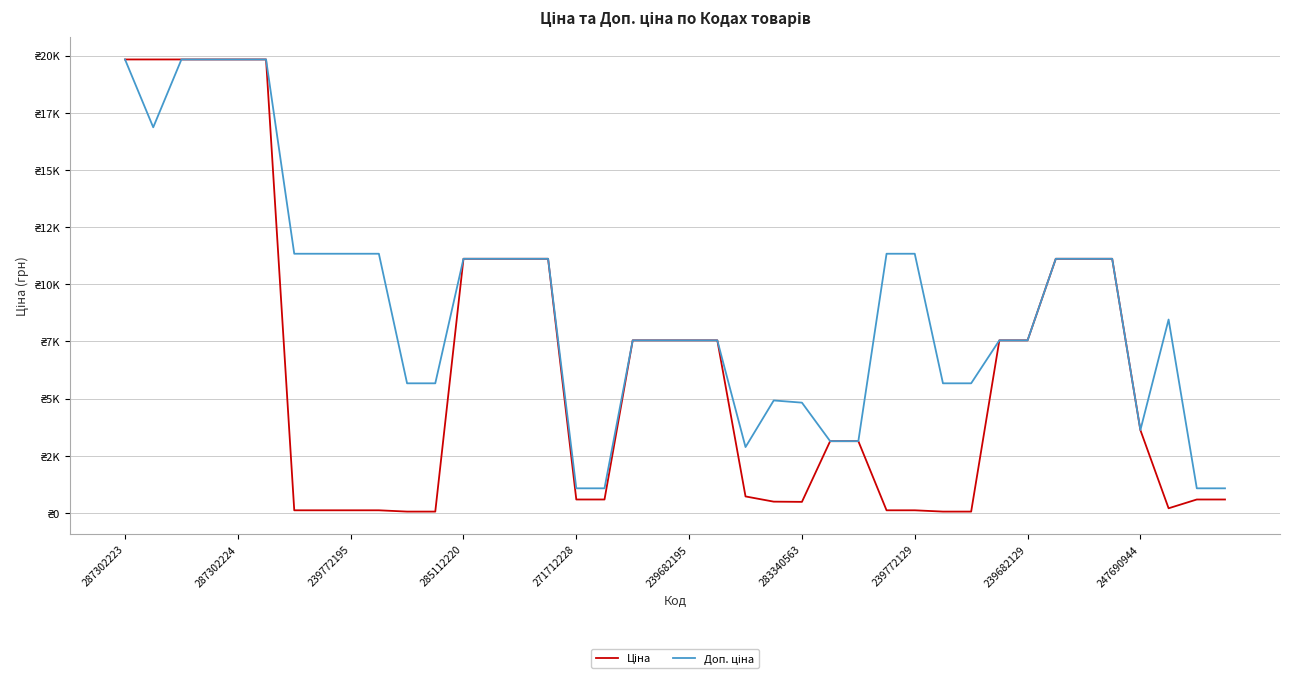

Is this an area chart (filled region under the line)?

No